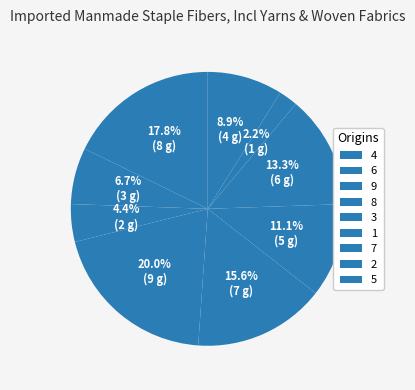

To the nearest percent, what is the average slice percentage?

11%